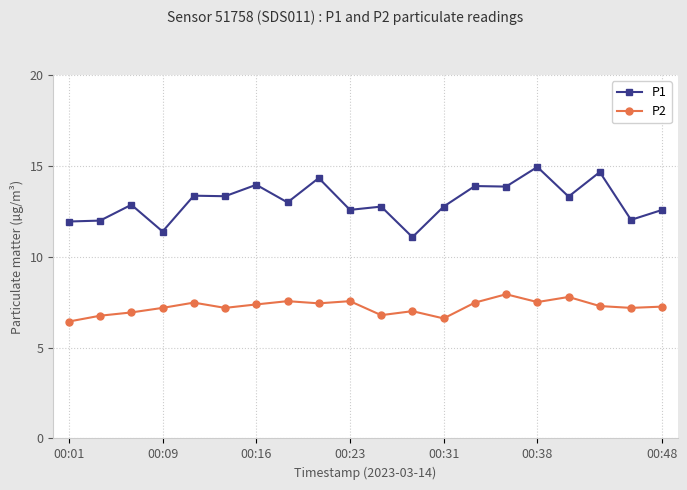

Rank the series by their average value, from highest to lowest.

P1, P2